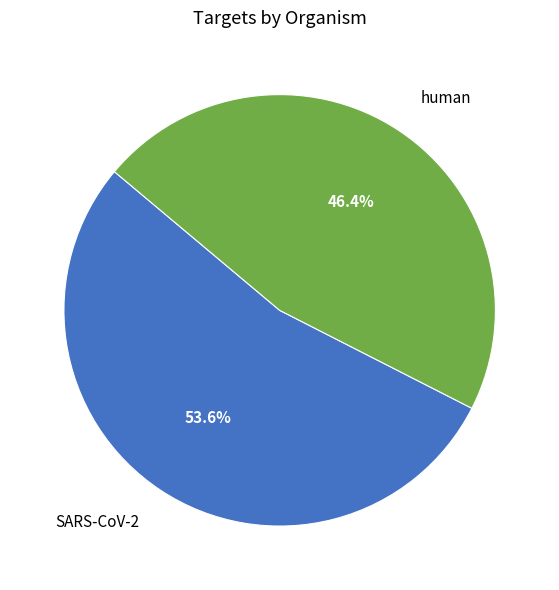

Which category has the smallest portion of the pie?

human